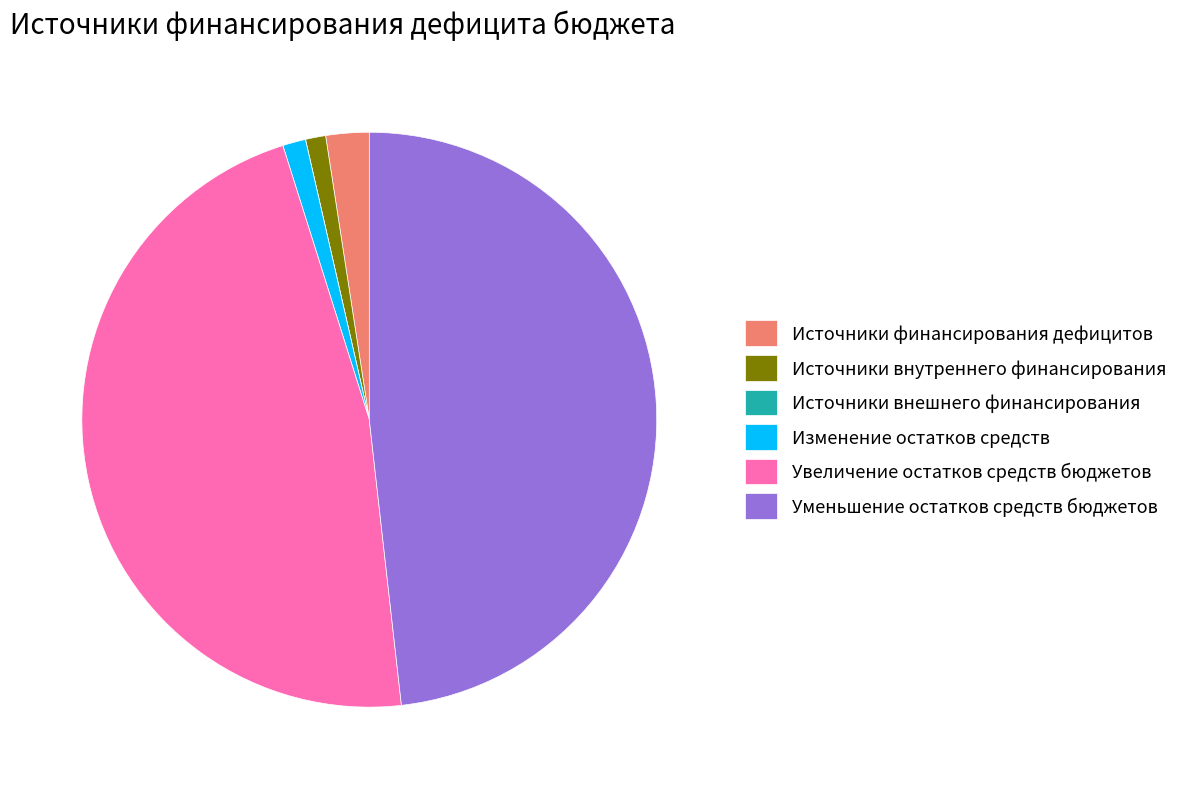

Is there a majority slice in this chart?

No